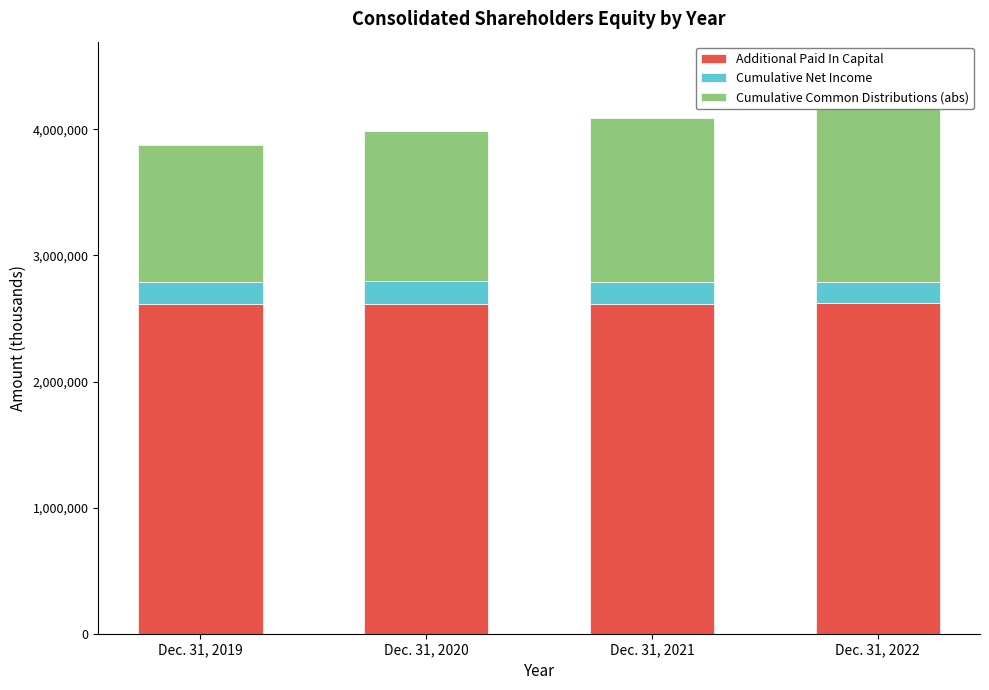

Which series has the widest spread of values?

Cumulative Common Distributions (abs)